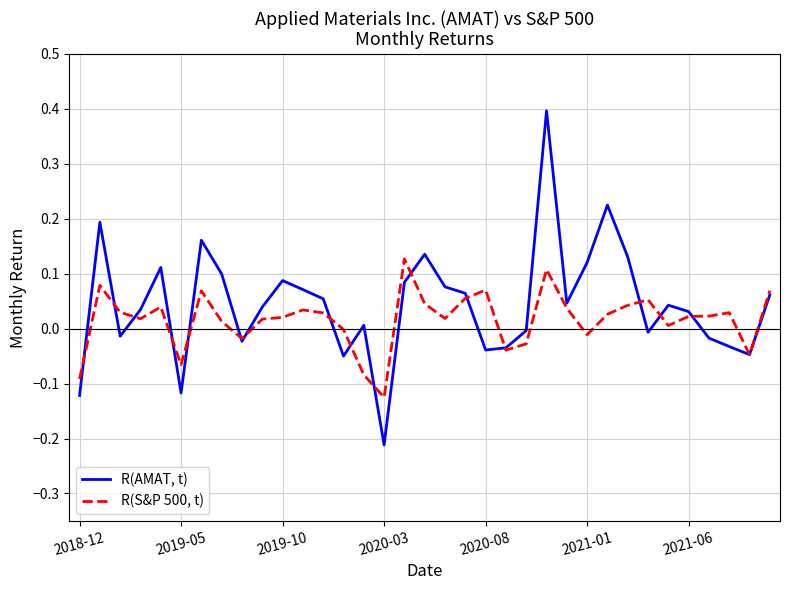

Rank the series by their maximum value, from lowest to highest.

R(S&P 500, t), R(AMAT, t)